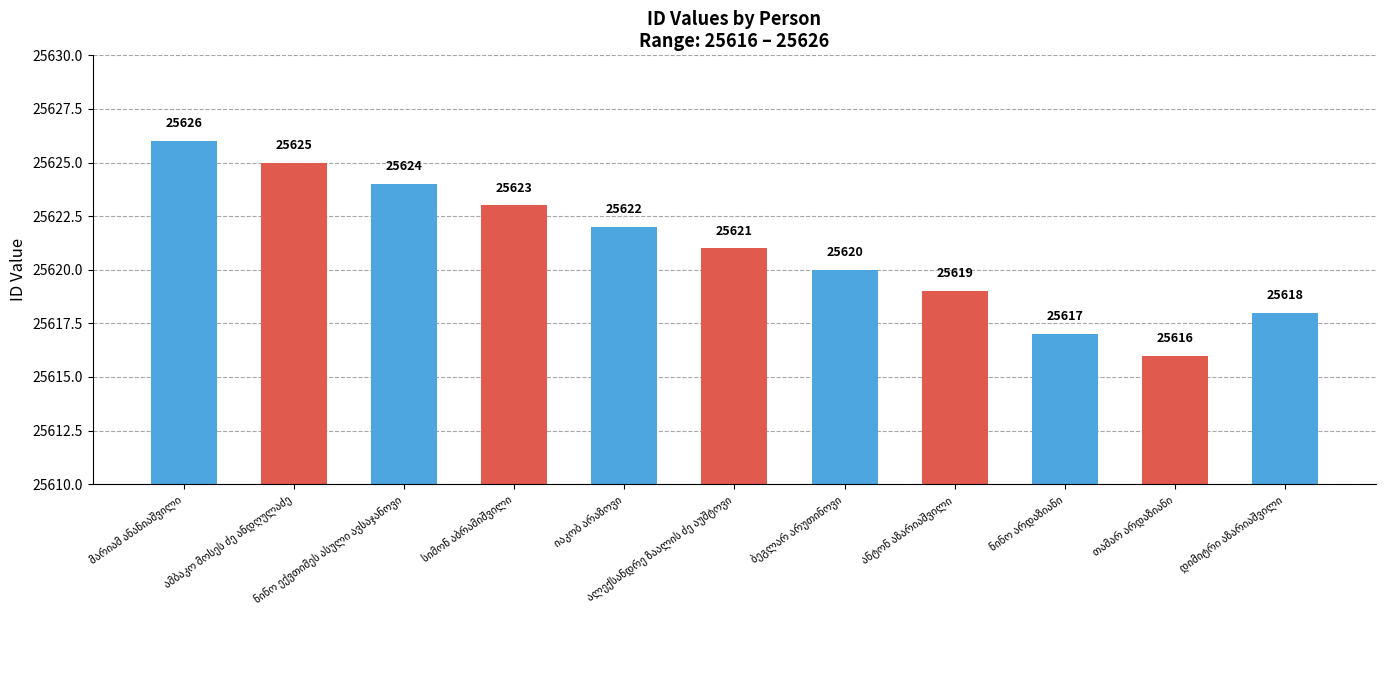

What is the smallest value displayed?

25616